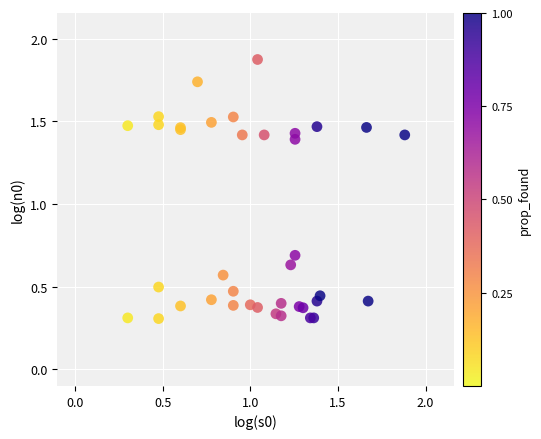

What Y value in the scatter plot is closest to 1?

0.7